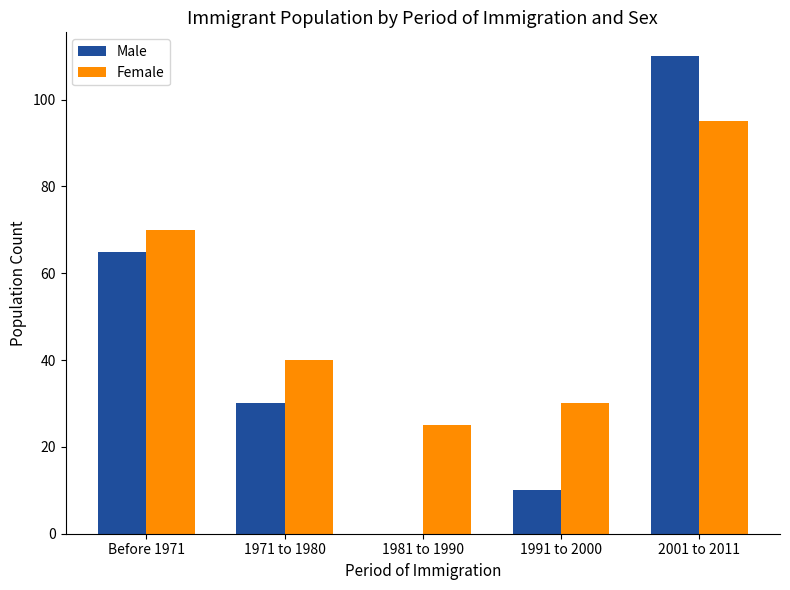

What is the sum of all Male values?

215